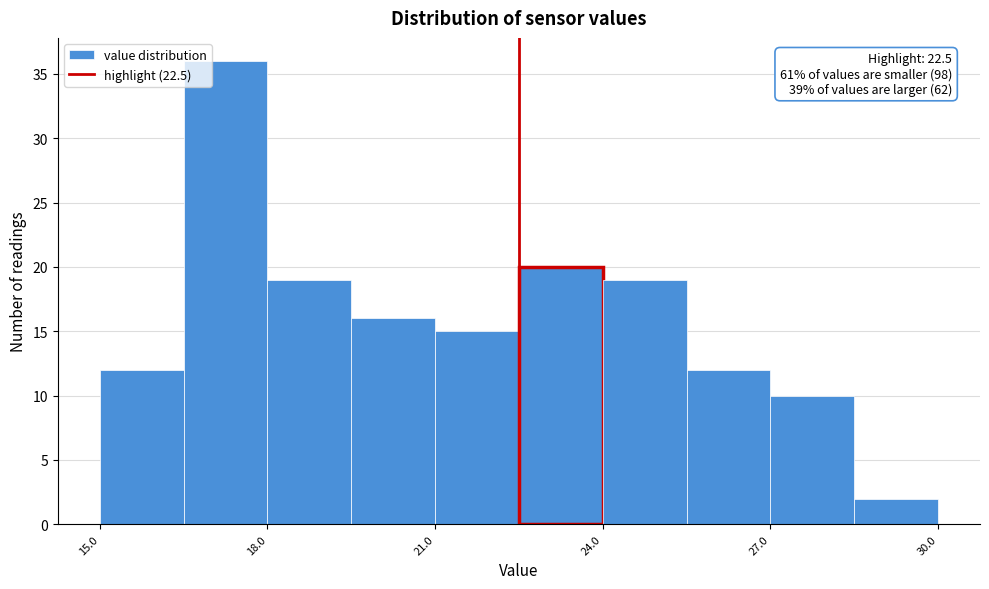

Around what value on the x-axis is the tallest bar? Give the approximate position of its centre, as read against the axis.

17.5